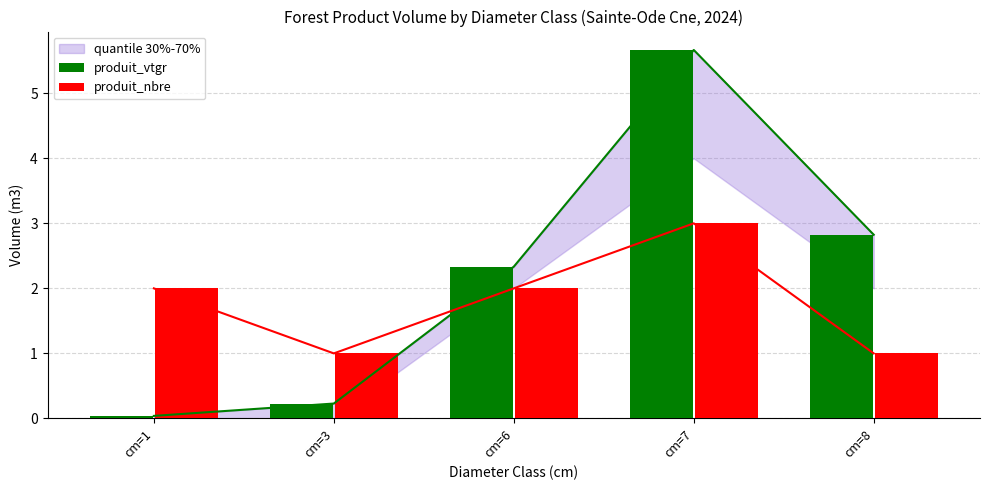

Reading left to right, list all the values displayed in this chart.

produit_vtgr: cm=1=0.0	cm=3=0.2	cm=6=2.3	cm=7=5.7	cm=8=2.8
produit_nbre: cm=1=2.0	cm=3=1.0	cm=6=2.0	cm=7=3.0	cm=8=1.0